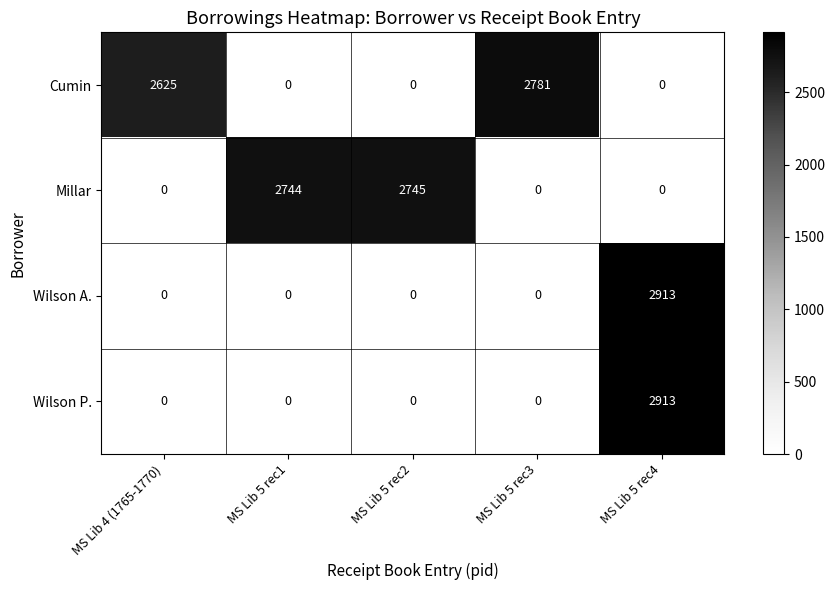

At how many categories does at least one series exceed 23?

5